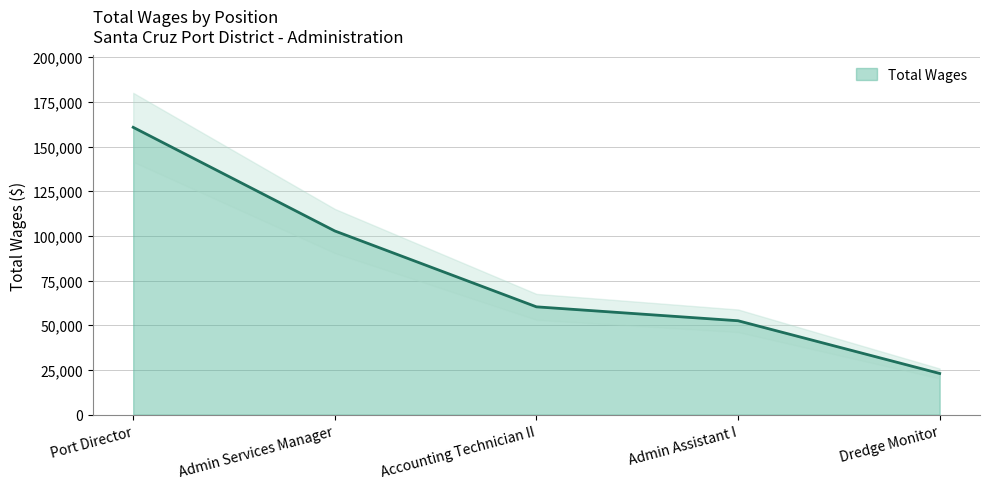

What is the label of the 5th point from the right?

Port Director